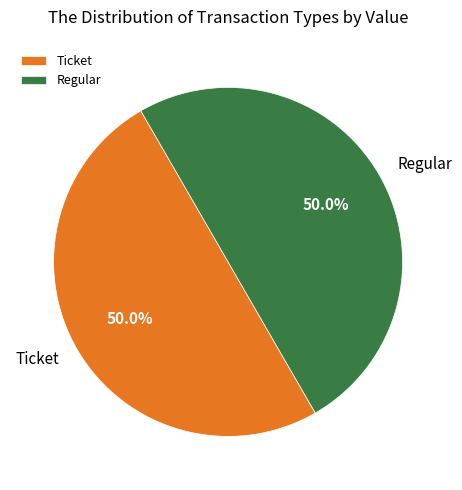

What portion of the pie excludes Regular?

50.0%